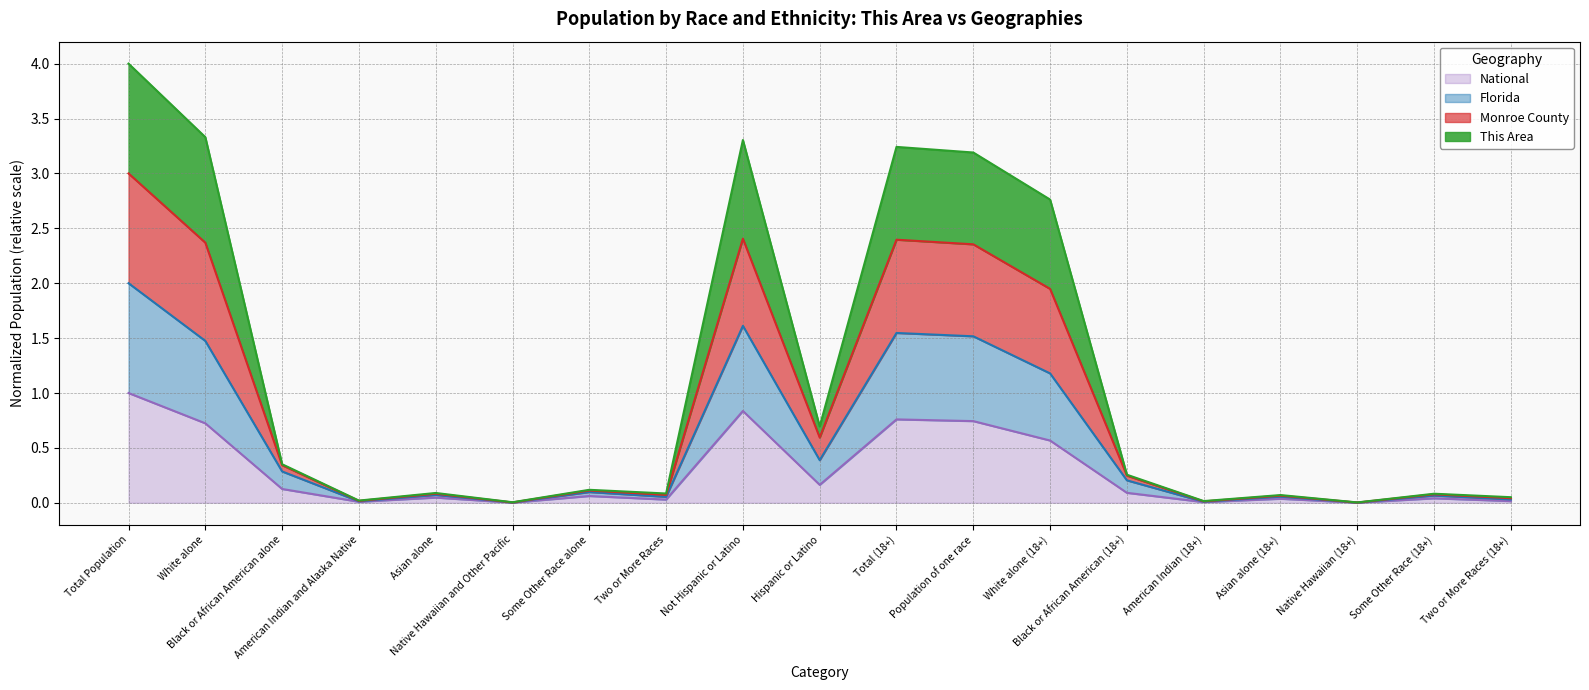

True or false: Monroe County has a value of 0.0 at Two or More Races (18+).

False